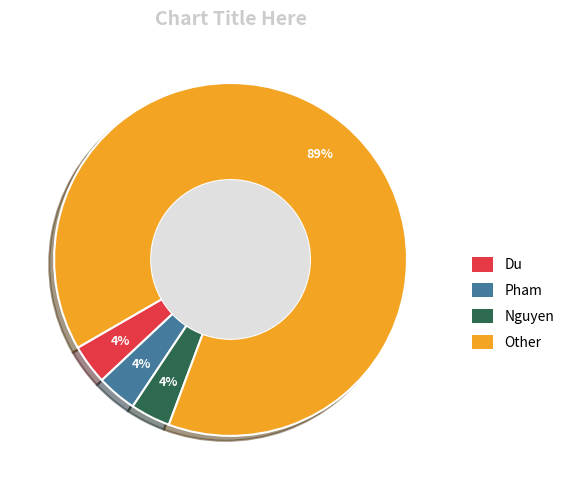

How many segments does this pie chart have?

4